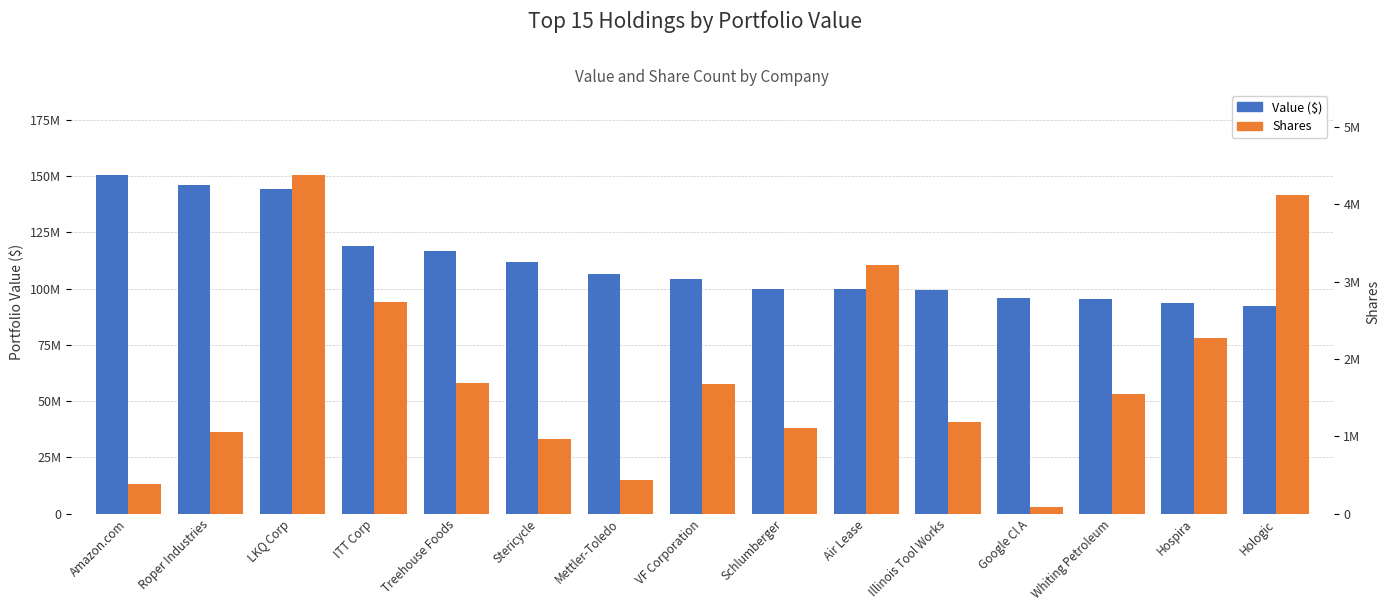

At which label does Shares first exceed 1542034?

LKQ Corp